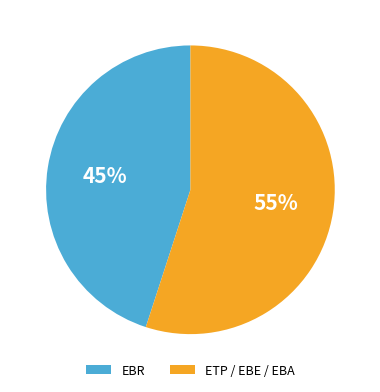

To the nearest percent, what is the combined percentage of ETP / EBE / EBA and EBR?

100%